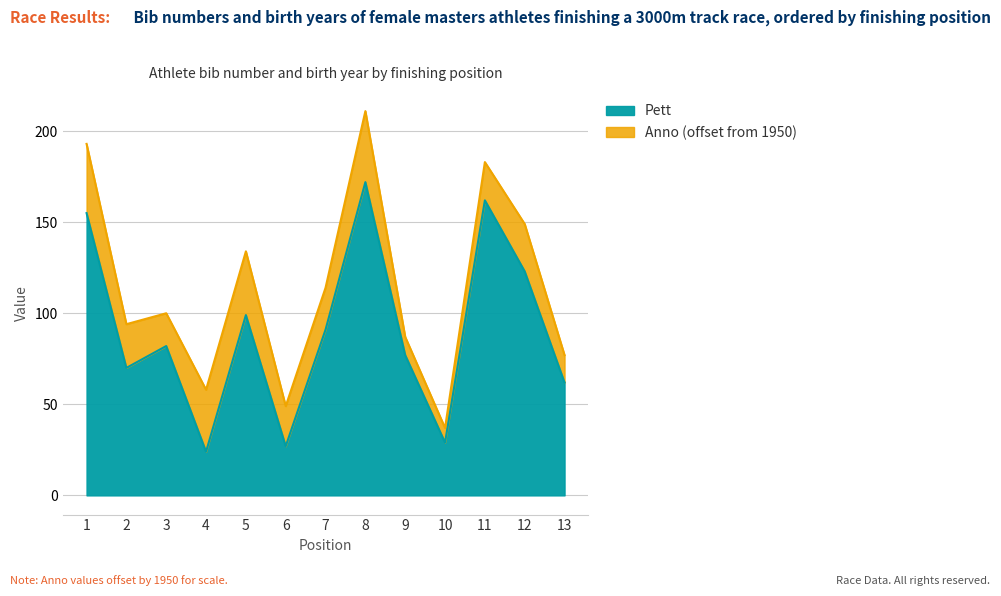

What is the total value across all series at 5?

134